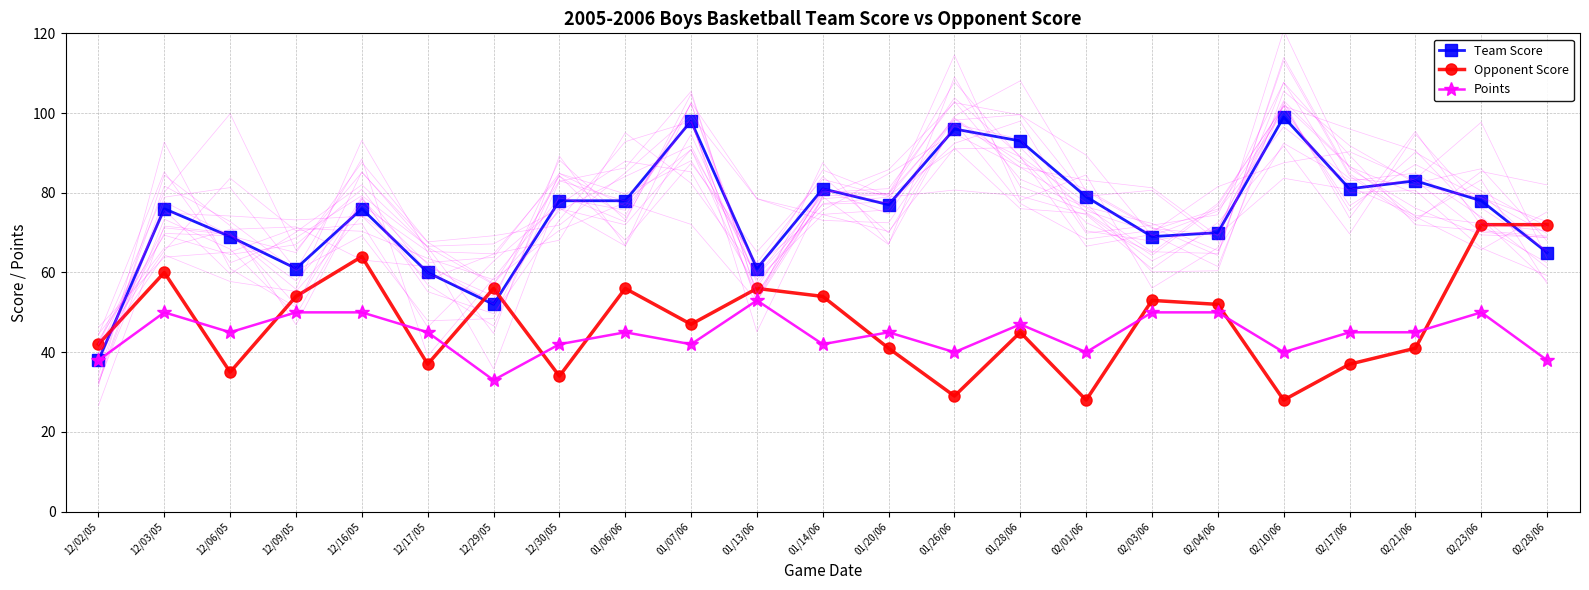

How many interior local valleys does the Opponent Score series have?

7